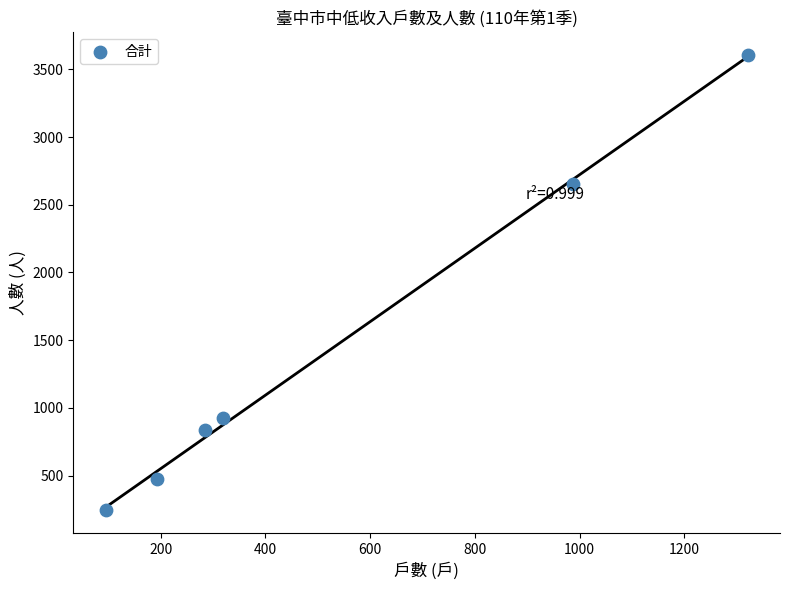

What is the range of X values (max minus min)?

1226